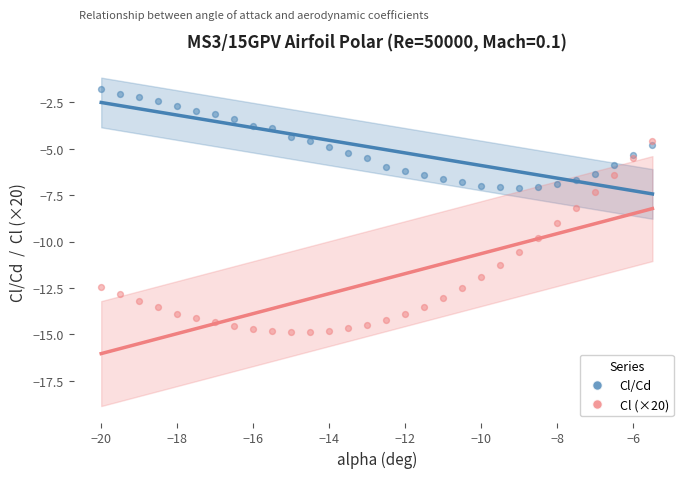

Across all series, what Y value is closest to -8?

-8.2